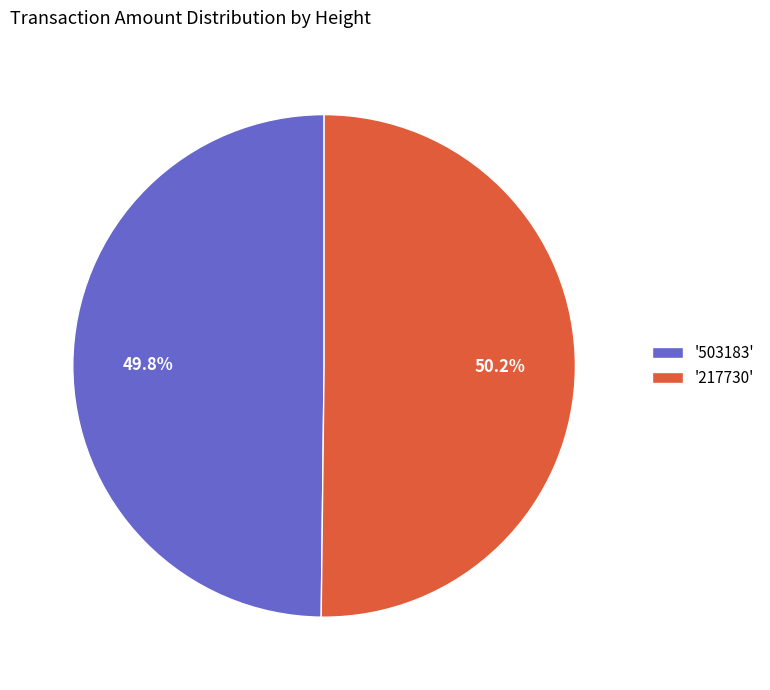

Is there any slice that represents more than half of the pie?

Yes